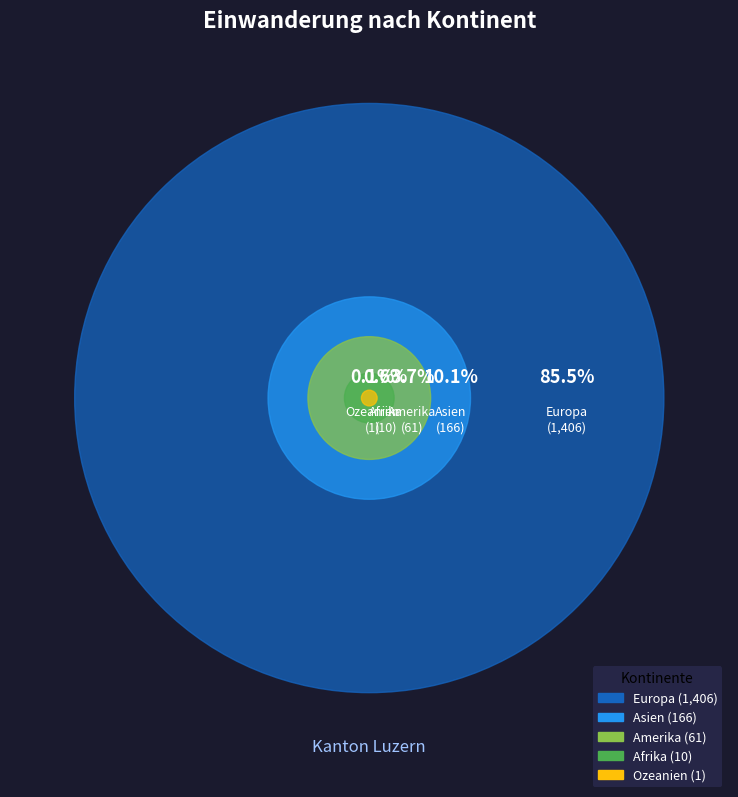

To the nearest percent, what percentage of the pie is Asien?

10%